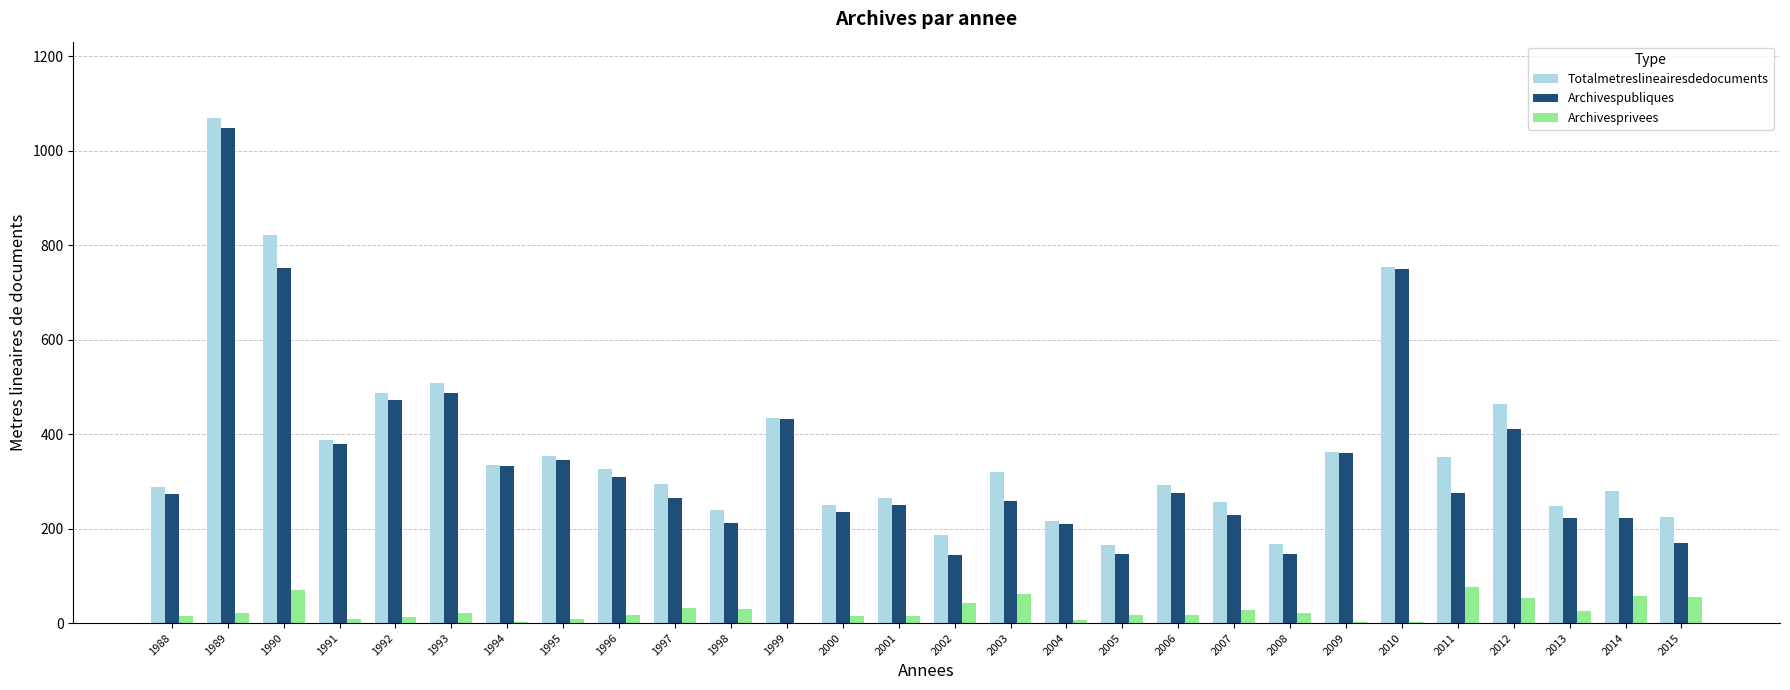

Which series has the largest total across all categories?

Totalmetreslineairesdedocuments